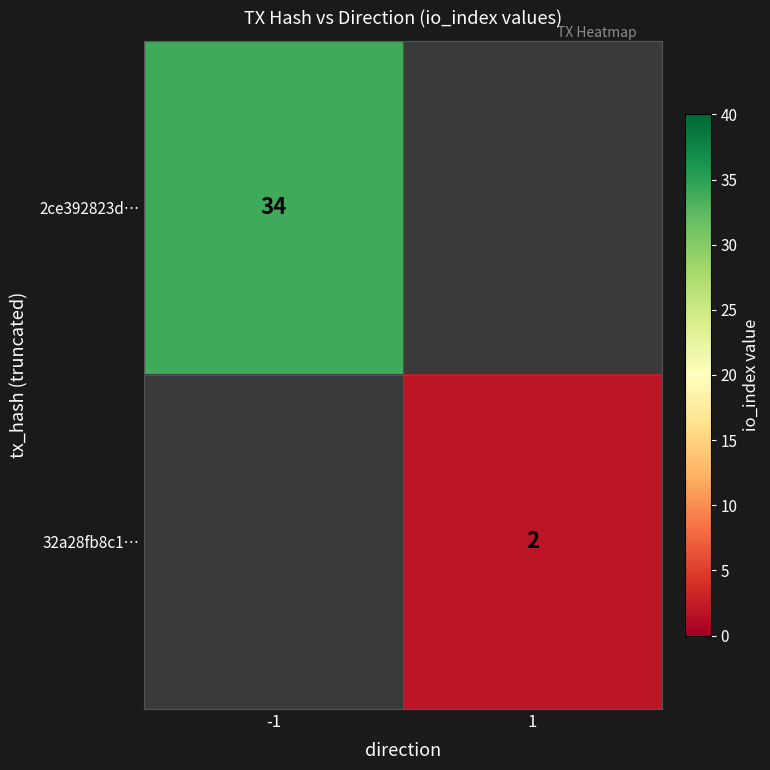

Is it true that 2ce392823d… equals 23 at -1?

False